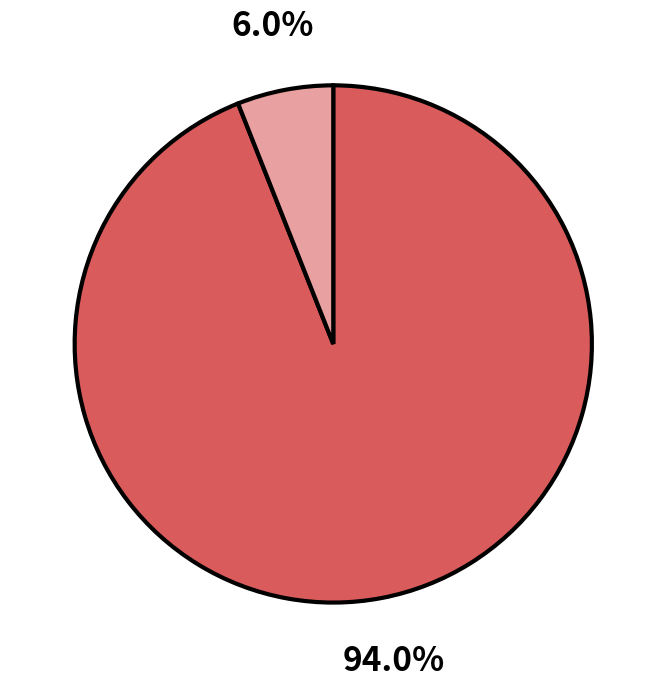

Is there any slice that represents more than half of the pie?

Yes